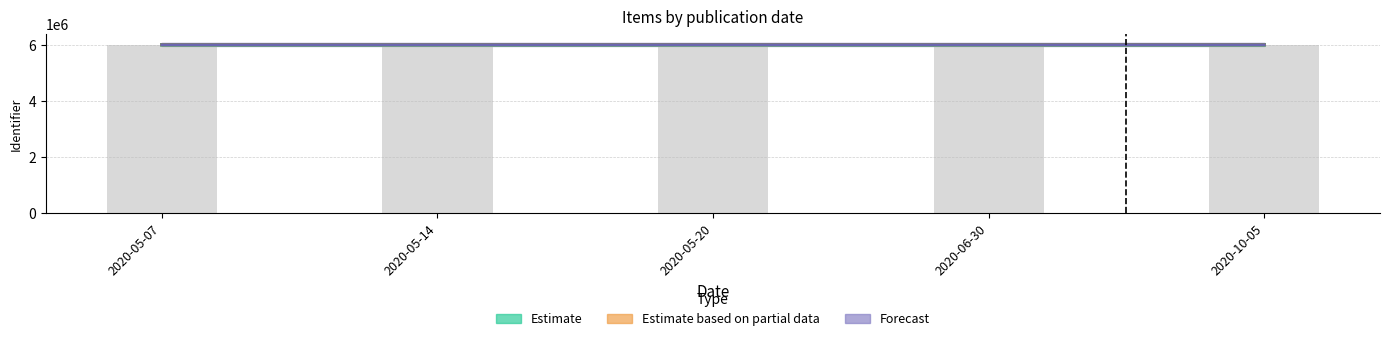

Which category has the lowest value in the Estimate series?

2020-05-07